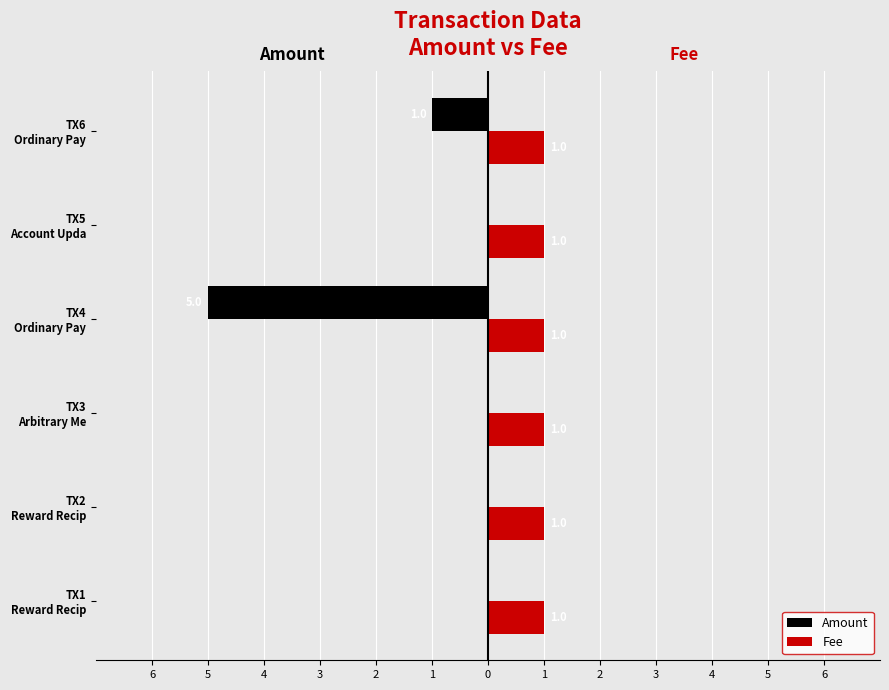

What are all the series names shown in the legend?

Amount, Fee